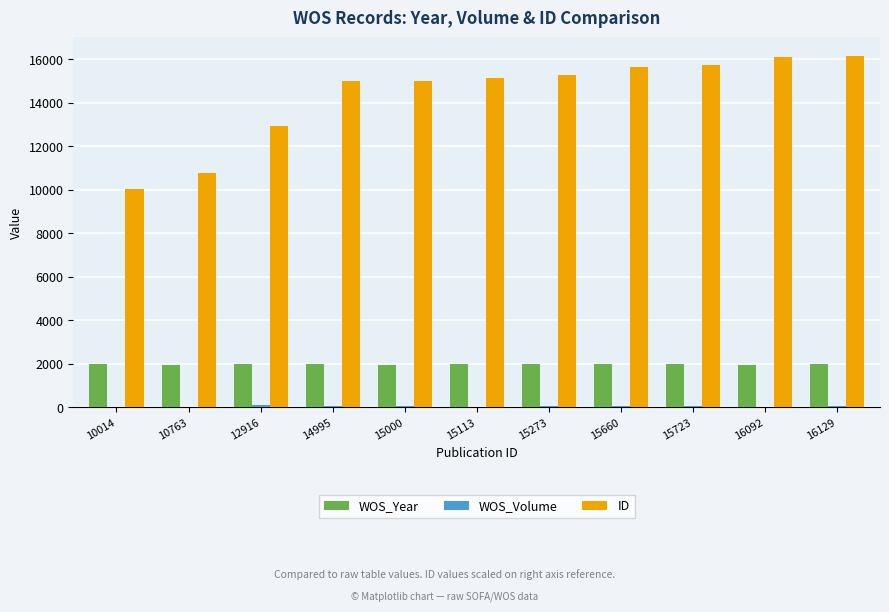

The ID series shows 14995 at 14995. True or false?

True